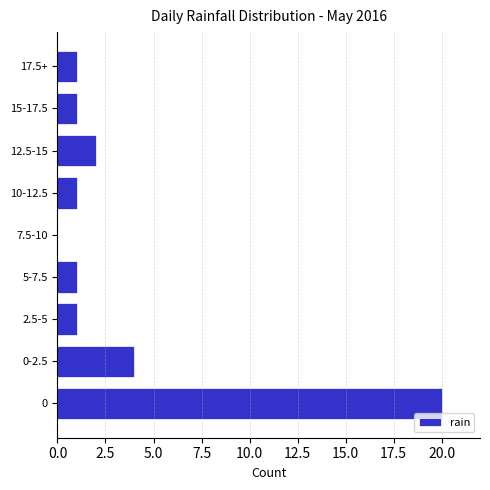

Reading bottom to top, extract all data points from this chart.

0=20	0-2.5=4	2.5-5=1	5-7.5=1	7.5-10=0	10-12.5=1	12.5-15=2	15-17.5=1	17.5+=1